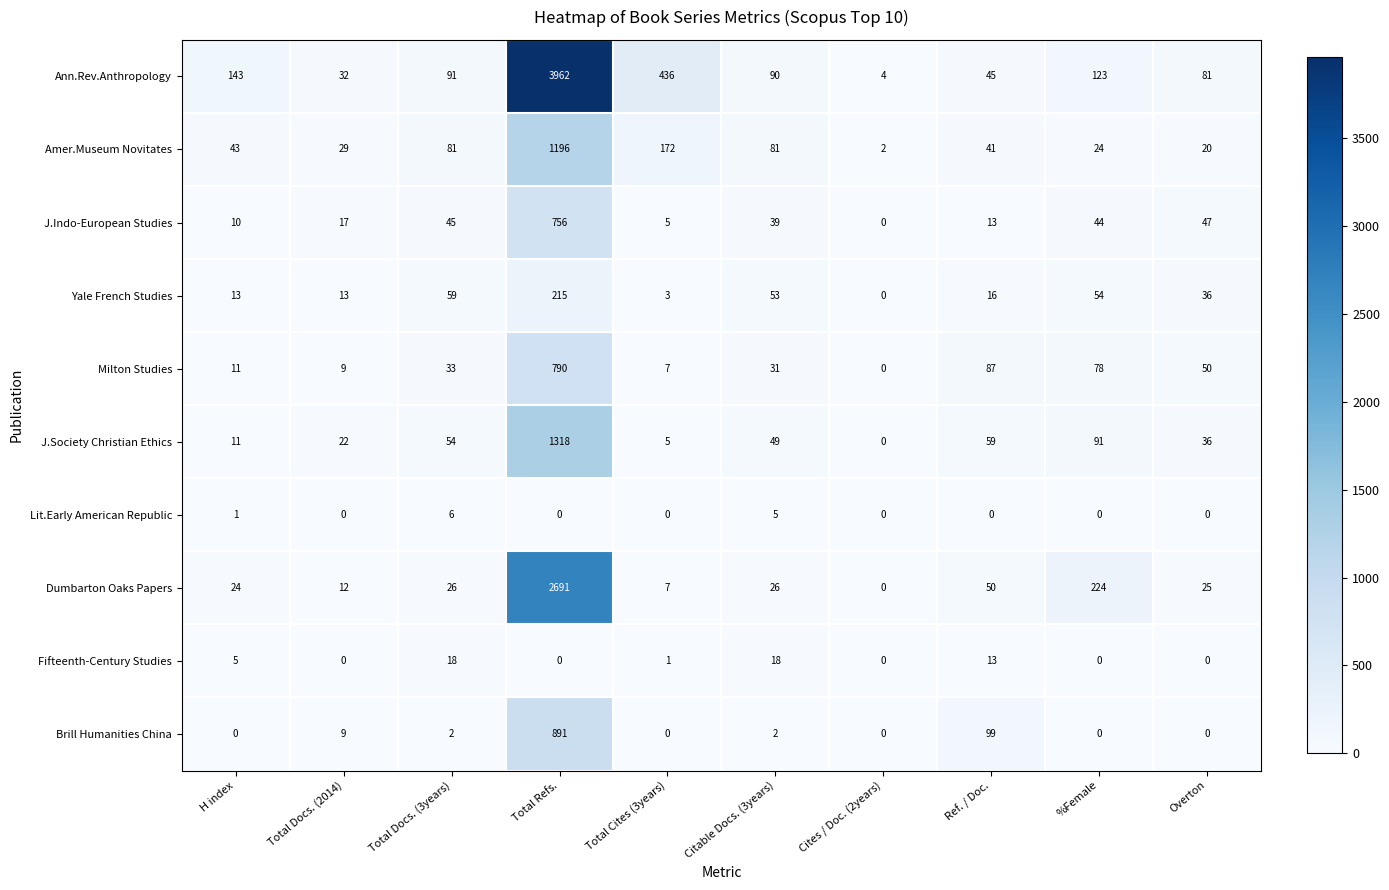

What is the highest value of the Brill Humanities China series?

891